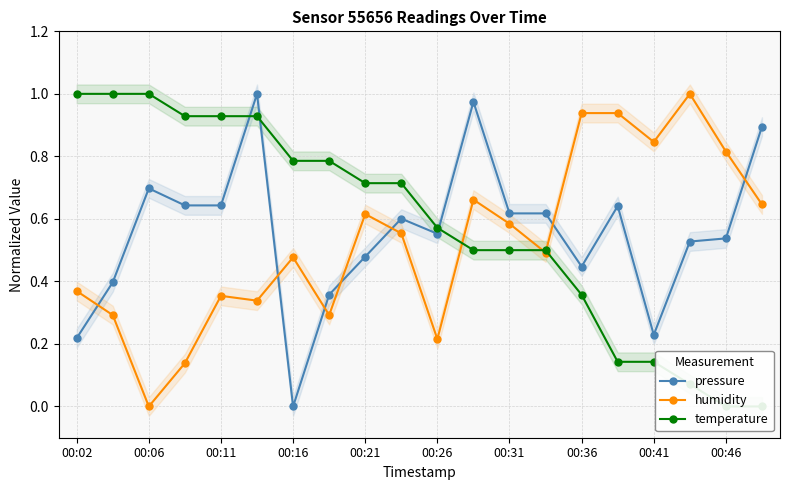

True or false: pressure has a value of 0.8 at 00:46.

False